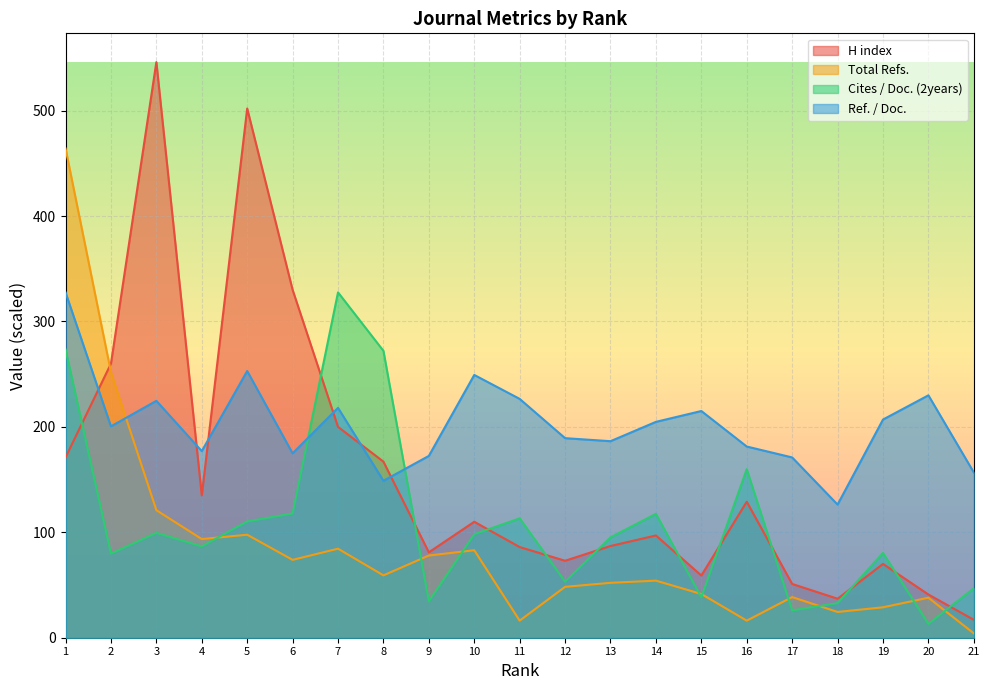

What is the value of the H index point at the 5th from the left?

502.0